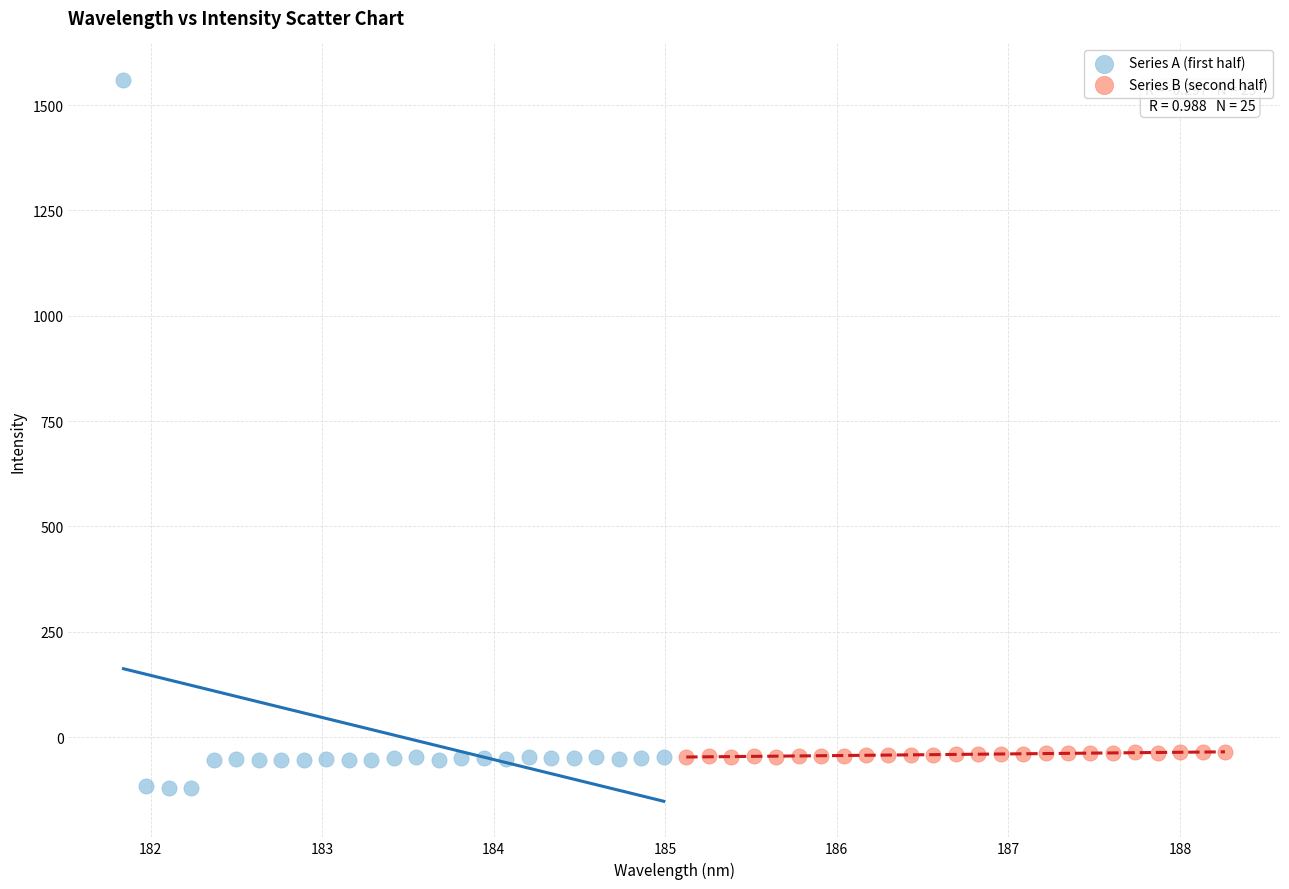

Which series has the widest spread of Y values?

Series A (first half)